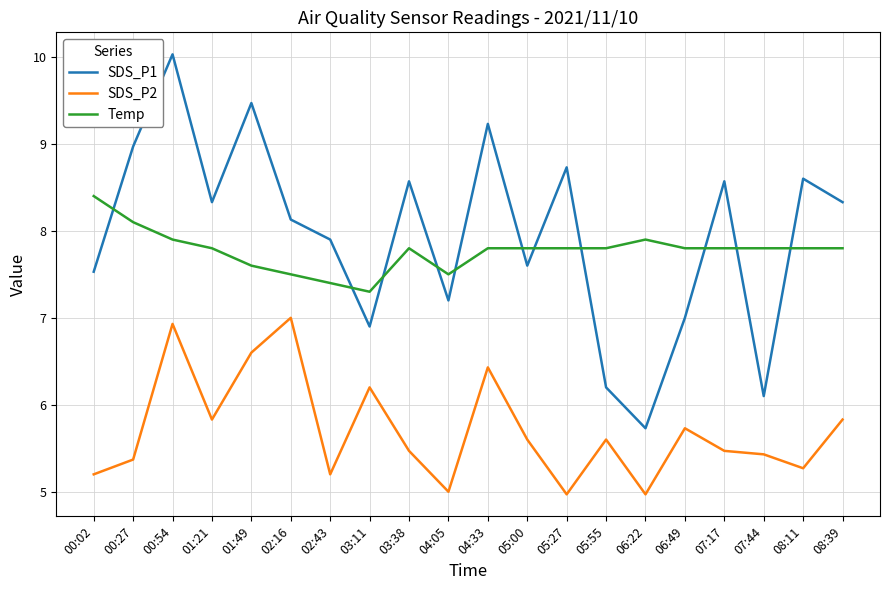

Which label corresponds to the largest value in the chart?

00:54